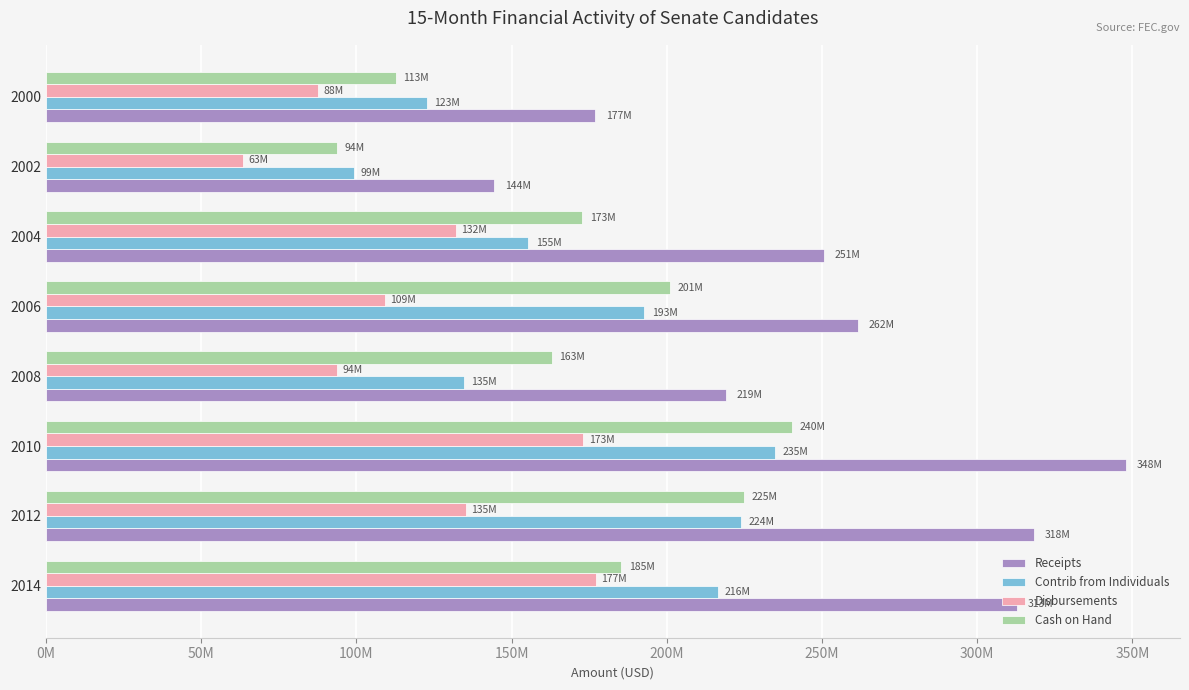

Reading left to right, extract all data points from this chart.

Receipts: 312775331.1	318255682.2	347934954.8	218935803.5	261501466.8	250706951.4	144414503.2	176986287.0
Contrib from Individuals: 216386383.7	223859291.3	234823700.1	134600352.3	192828920.5	155450031.0	99158531.0	122676017.0
Disbursements: 177070744.8	135290898.0	173141554.4	93840715.4	109108386.8	132000143.8	63390131.6	87736580.0
Cash on Hand: 185351459.7	224896621.9	240457764.0	162981643.0	201042647.0	172823079.0	93876059.7	112640581.0